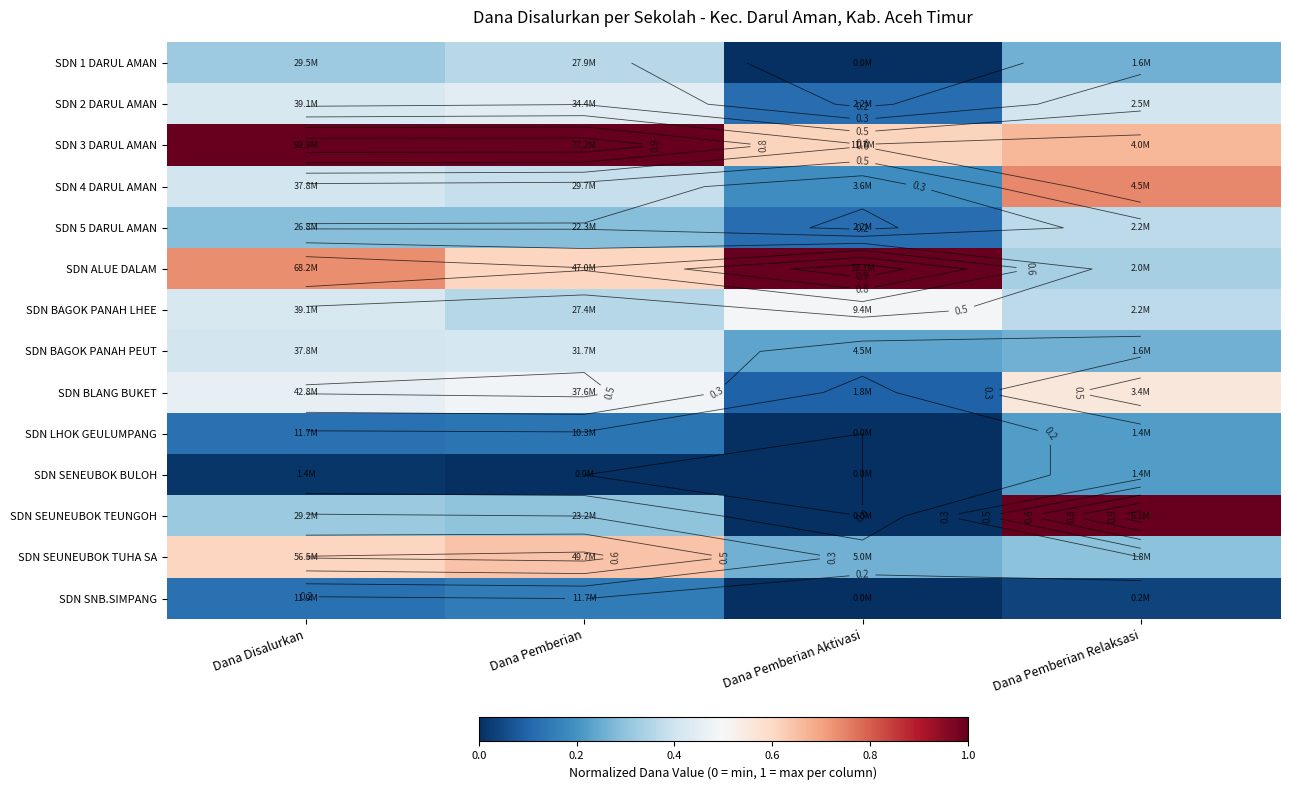

List the labels in order of SDN SNB.SIMPANG value, smallest first.

Dana Pemberian Aktivasi, Dana Pemberian Relaksasi, Dana Disalurkan, Dana Pemberian